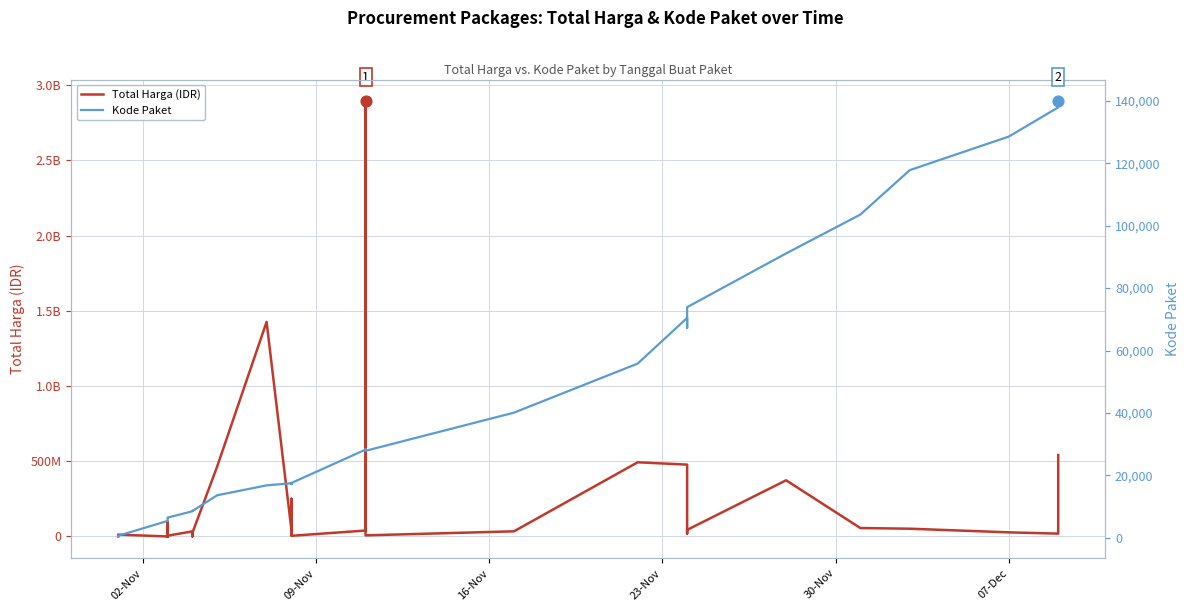

Which series has the largest total across all categories?

Total Harga (IDR)